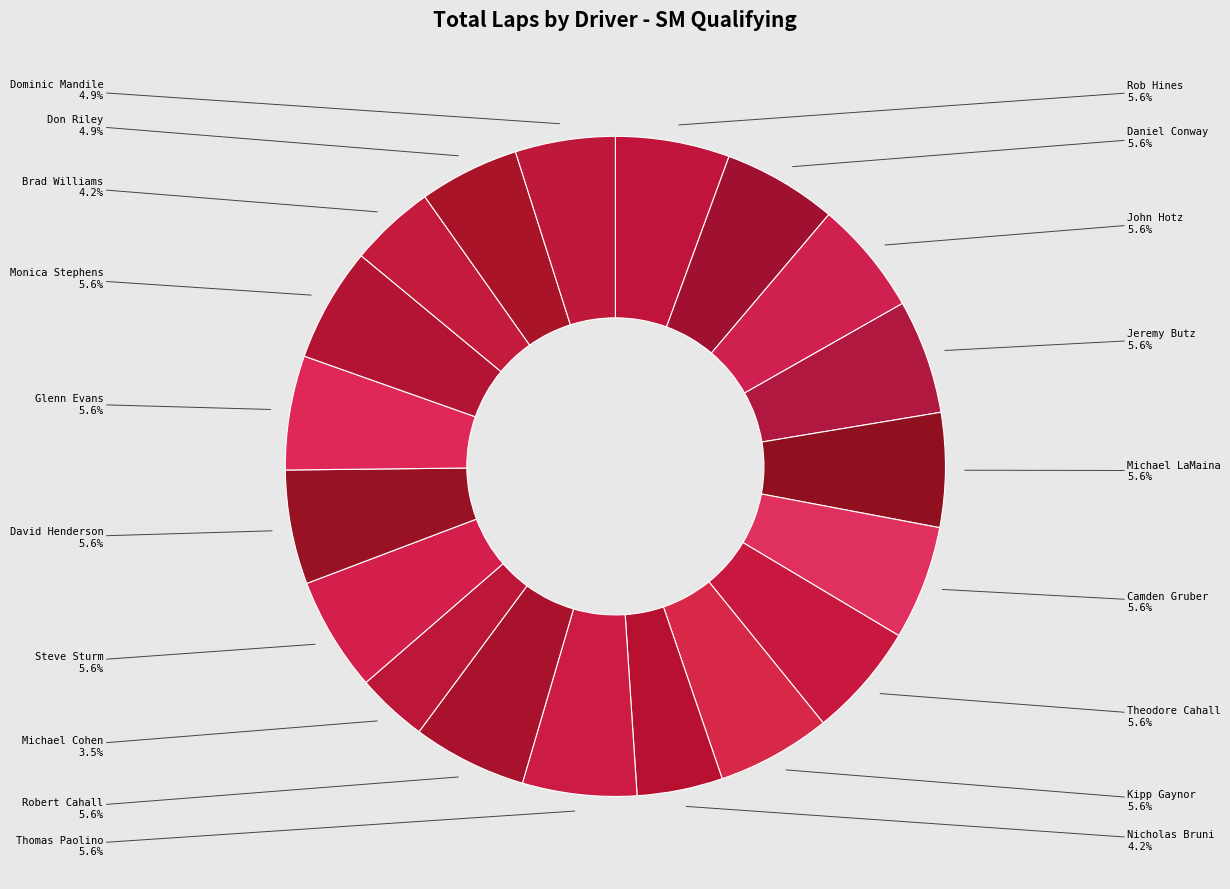

Is the sum of Steve Sturm and Thomas Paolino greater than half?

No